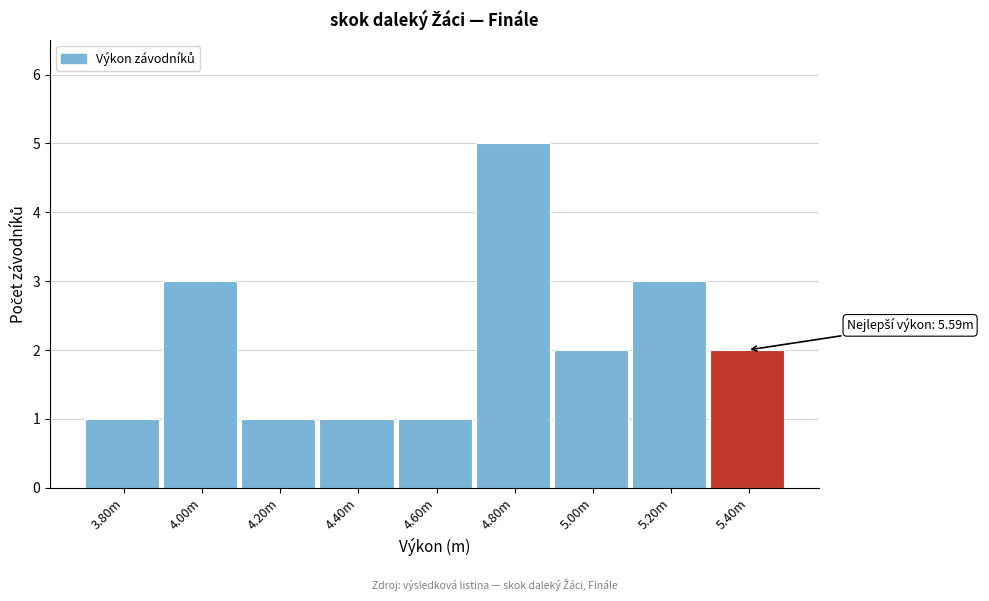

Reading left to right, list all the values displayed in this chart.

3.80m=1	4.00m=3	4.20m=1	4.40m=1	4.60m=1	4.80m=5	5.00m=2	5.20m=3	5.40m=2